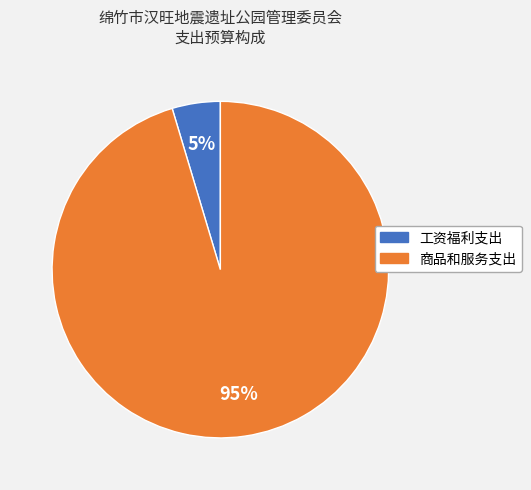

The 商品和服务支出 slice represents 83% of the pie. True or false?

False